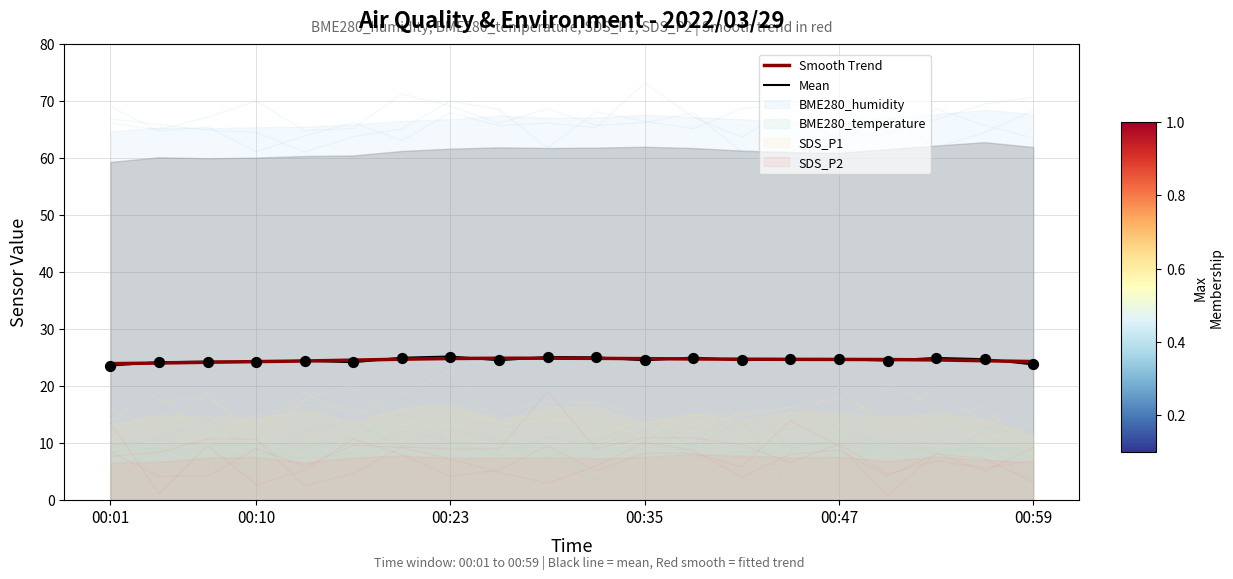

True or false: Smooth Trend has a value of 13.9 at 00:47.

False